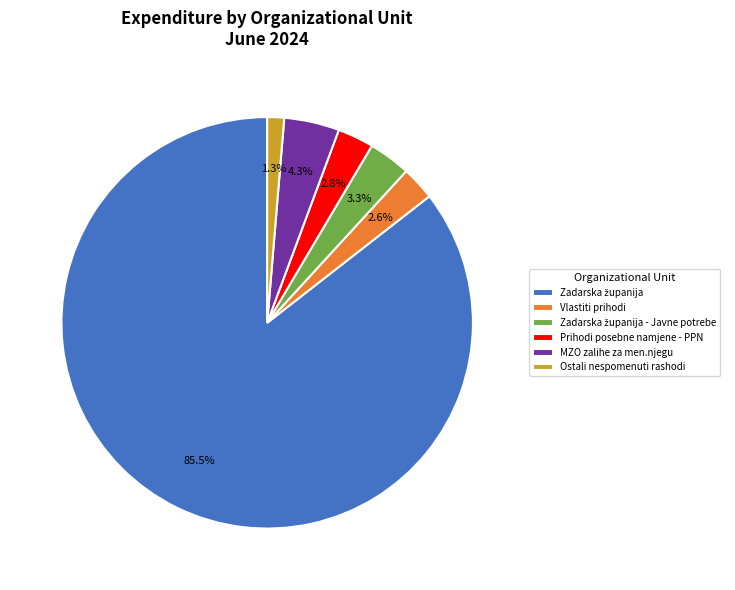

Does Vlastiti prihodi account for over 50% of the chart?

No